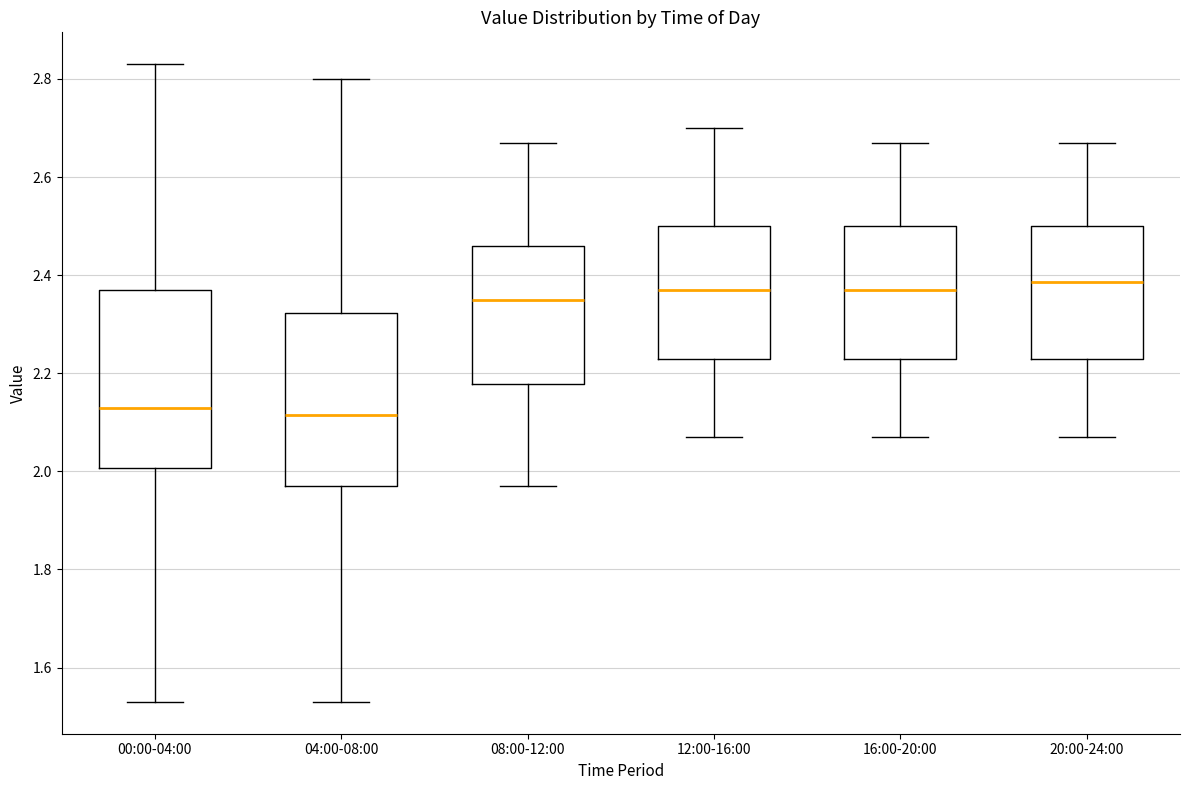

Where does the upper whisker of the box for 00:00-04:00 end on the y-axis? The values are not printed on the chart, so give them approximately, as read against the axis.

2.84